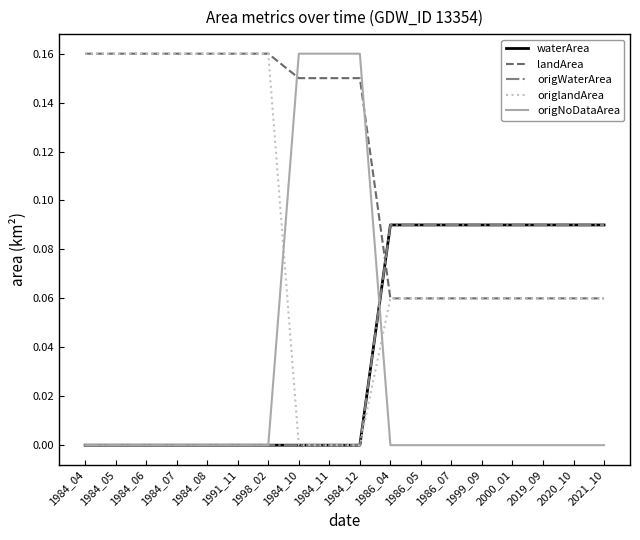

Reading left to right, list all the values displayed in this chart.

waterArea: 1984_04=0.0	1984_05=0.0	1984_06=0.0	1984_07=0.0	1984_08=0.0	1991_11=0.0	1998_02=0.0	1984_10=0.0	1984_11=0.0	1984_12=0.0	1986_04=0.1	1986_05=0.1	1986_07=0.1	1999_09=0.1	2000_01=0.1	2019_09=0.1	2020_10=0.1	2021_10=0.1
landArea: 1984_04=0.2	1984_05=0.2	1984_06=0.2	1984_07=0.2	1984_08=0.2	1991_11=0.2	1998_02=0.2	1984_10=0.1	1984_11=0.1	1984_12=0.1	1986_04=0.1	1986_05=0.1	1986_07=0.1	1999_09=0.1	2000_01=0.1	2019_09=0.1	2020_10=0.1	2021_10=0.1
origWaterArea: 1984_04=0.0	1984_05=0.0	1984_06=0.0	1984_07=0.0	1984_08=0.0	1991_11=0.0	1998_02=0.0	1984_10=0.0	1984_11=0.0	1984_12=0.0	1986_04=0.1	1986_05=0.1	1986_07=0.1	1999_09=0.1	2000_01=0.1	2019_09=0.1	2020_10=0.1	2021_10=0.1
origlandArea: 1984_04=0.2	1984_05=0.2	1984_06=0.2	1984_07=0.2	1984_08=0.2	1991_11=0.2	1998_02=0.2	1984_10=0.0	1984_11=0.0	1984_12=0.0	1986_04=0.1	1986_05=0.1	1986_07=0.1	1999_09=0.1	2000_01=0.1	2019_09=0.1	2020_10=0.1	2021_10=0.1
origNoDataArea: 1984_04=0.0	1984_05=0.0	1984_06=0.0	1984_07=0.0	1984_08=0.0	1991_11=0.0	1998_02=0.0	1984_10=0.2	1984_11=0.2	1984_12=0.2	1986_04=0.0	1986_05=0.0	1986_07=0.0	1999_09=0.0	2000_01=0.0	2019_09=0.0	2020_10=0.0	2021_10=0.0